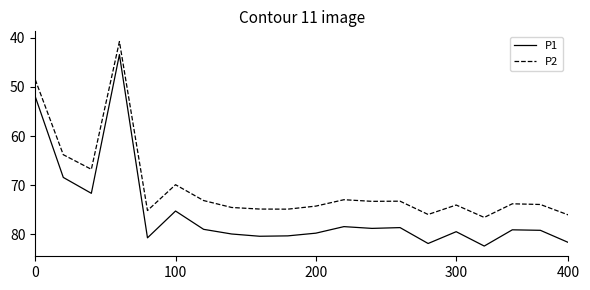

True or false: P2 and P1 cross at least once.

False